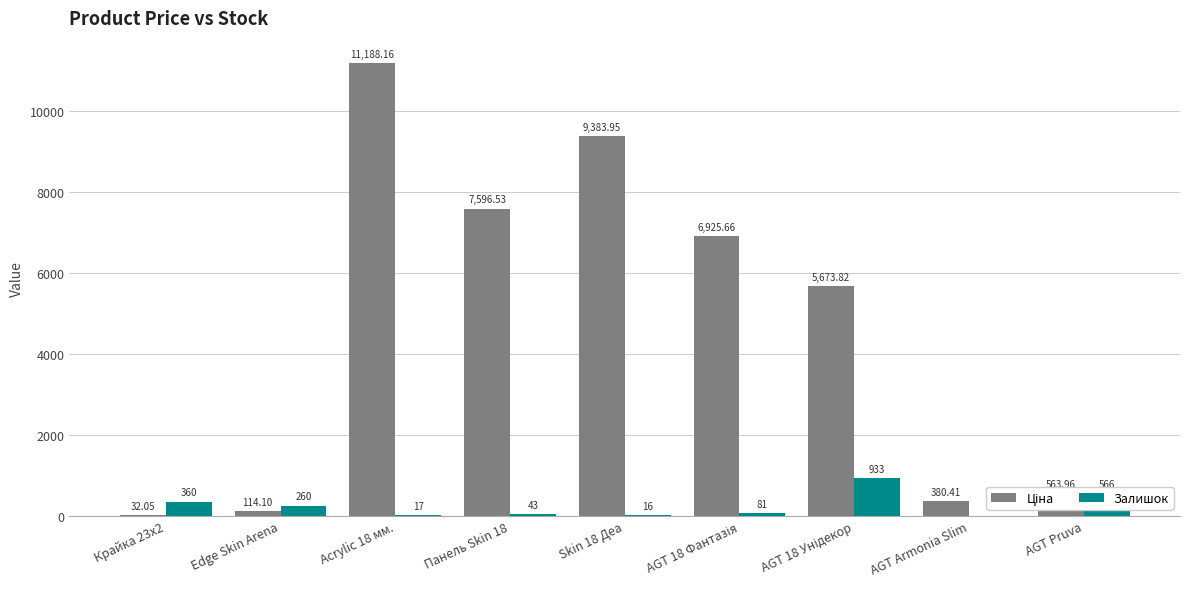

What is the total value across all series at AGT Pruva?

1130.0